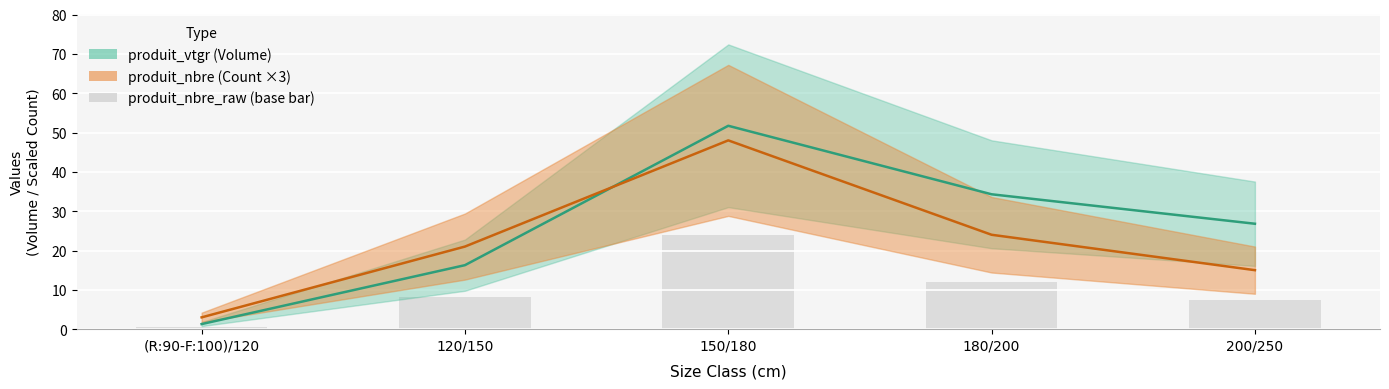

How many bars are there in total?

5